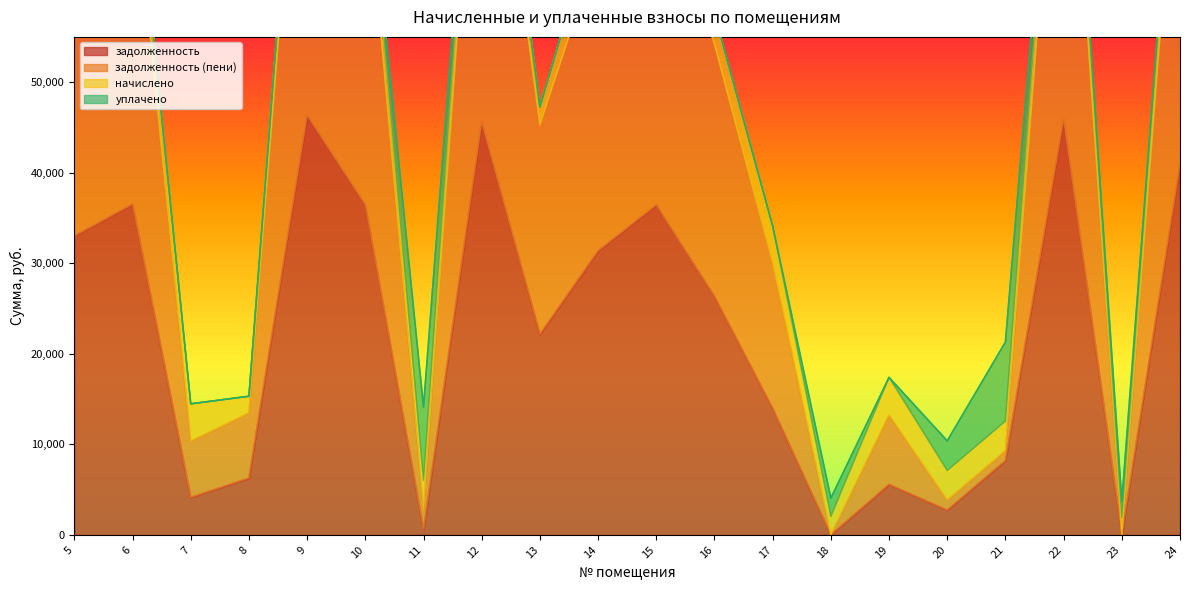

What is the difference between the highest and lowest values at 10?

38070.5